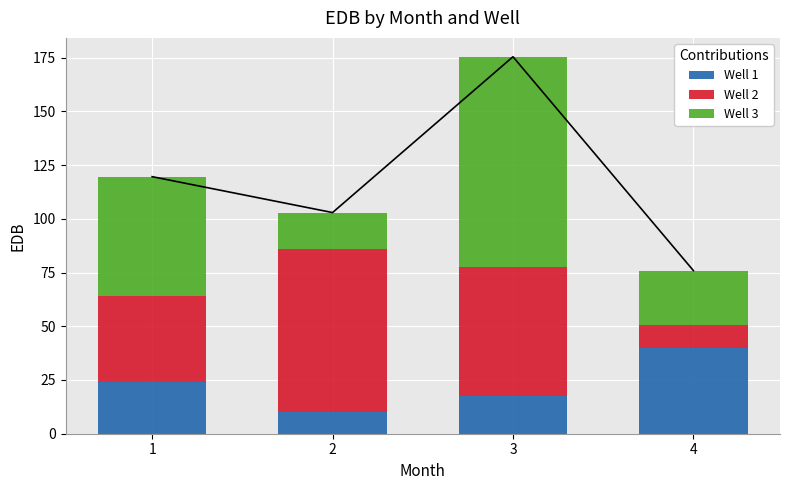

What is the difference between the maximum and minimum values in the Well 2 series?

64.8